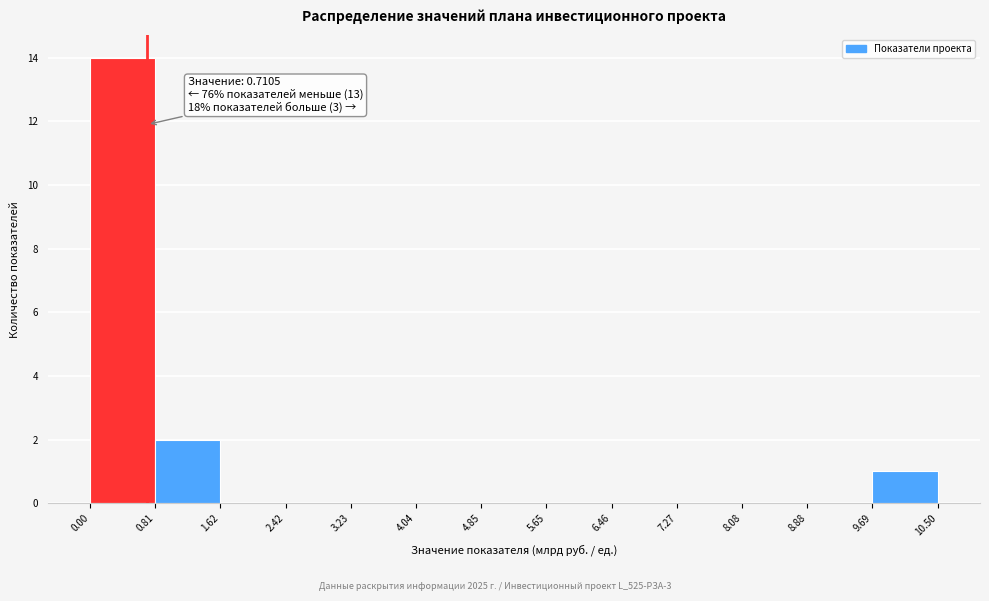

Which range on the x-axis has the tallest bar?

0.00 to 0.81